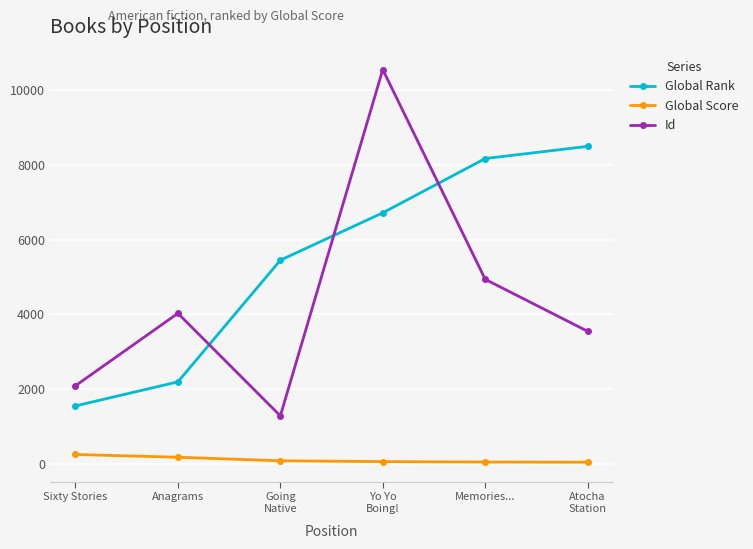

True or false: Global Rank and Global Score intersect in this chart.

False